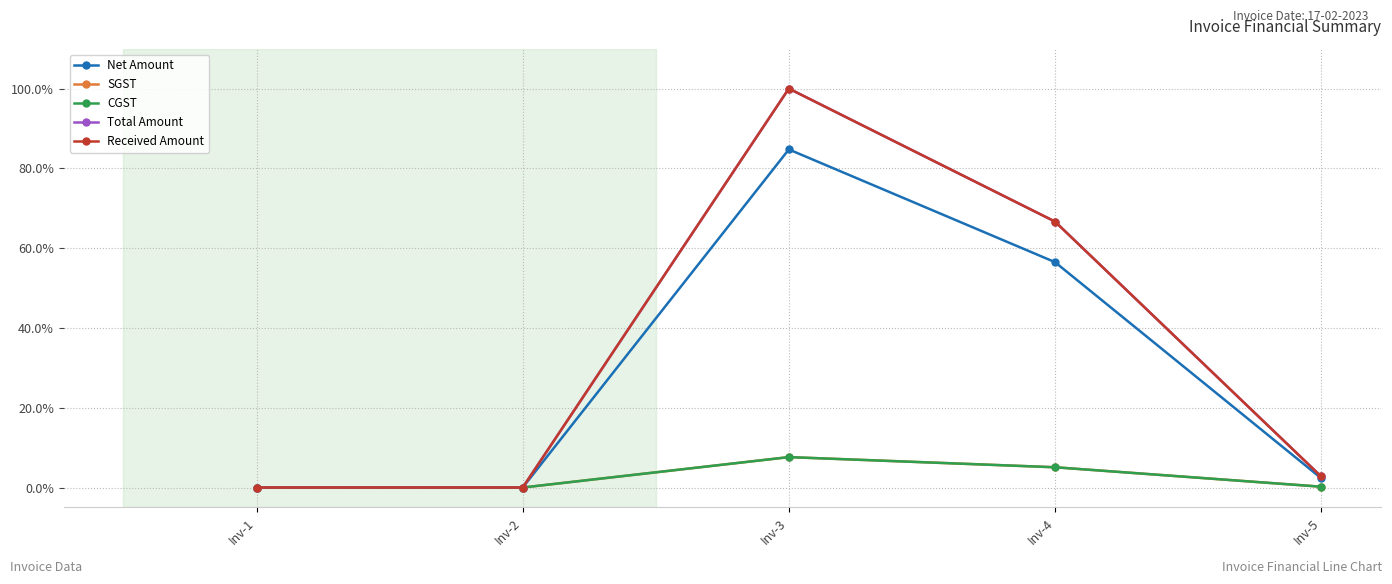

What is the greatest value displayed?

100.0